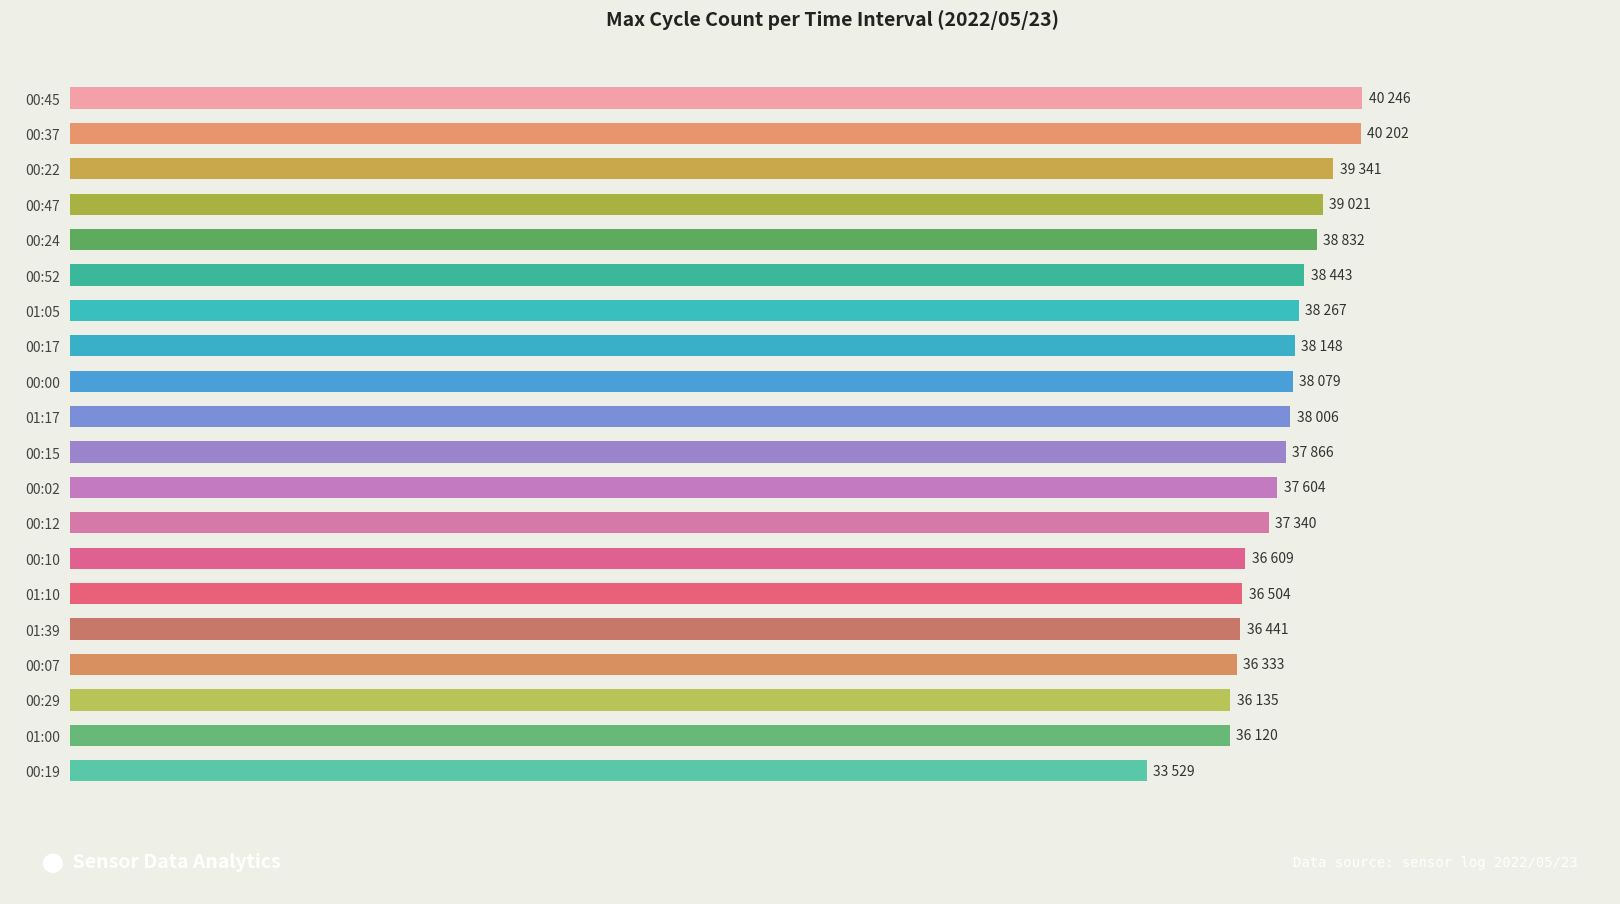

What is the difference between the maximum and minimum values?

6717